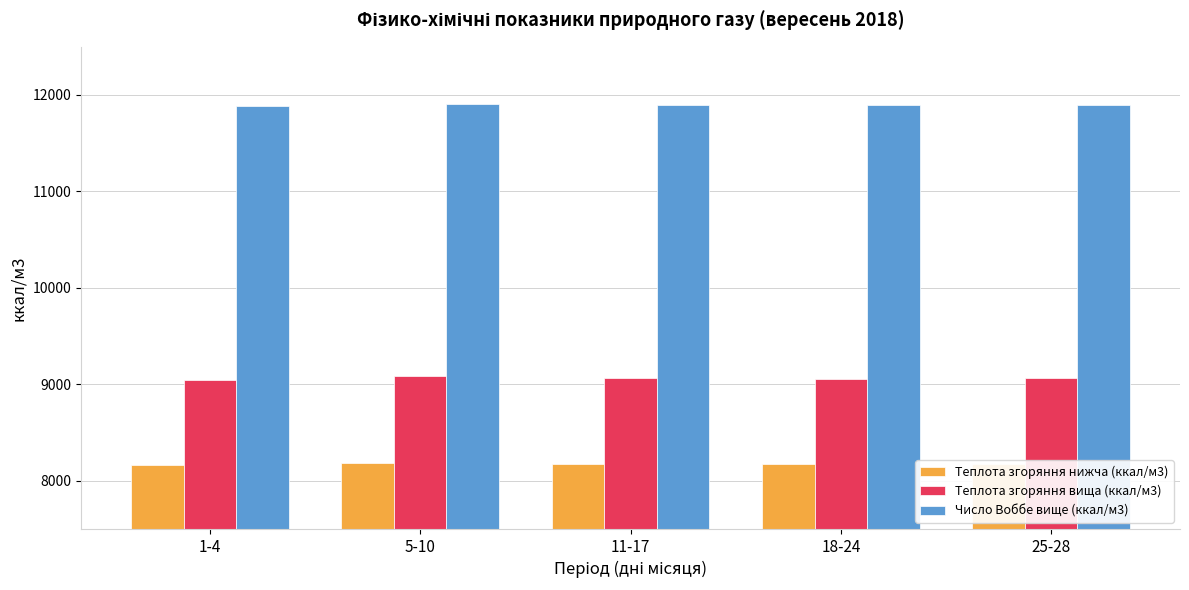

What is the difference between the highest and lowest values at 5-10?

3716.4